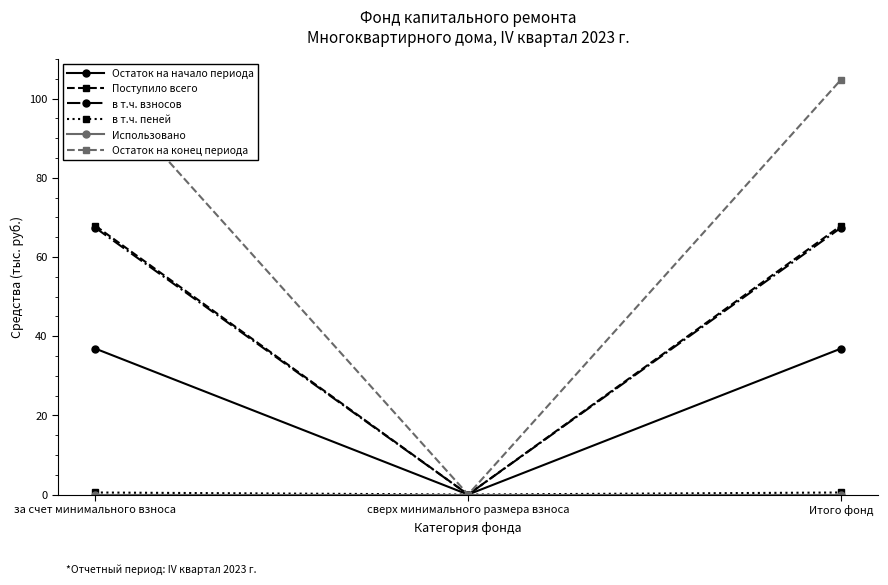

Is the value of Остаток на начало периода at Итого фонд greater than the value of Поступило всего at сверх минимального размера взноса?

Yes